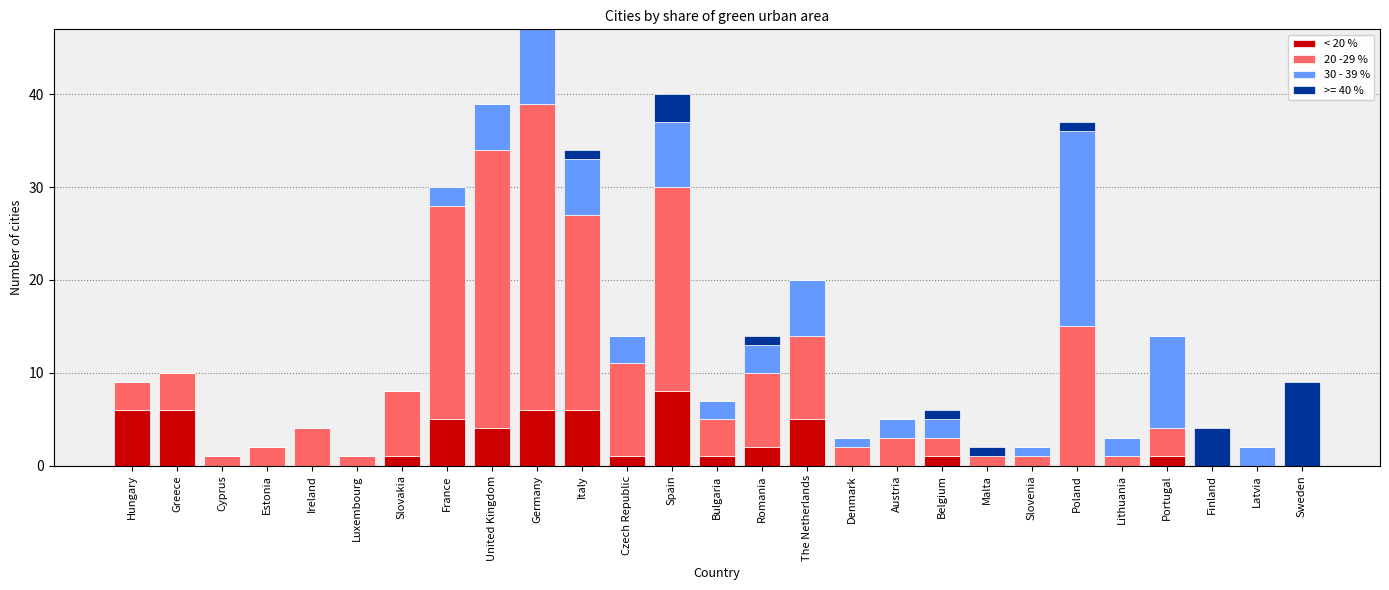

What is the sum of all < 20 % values?

53